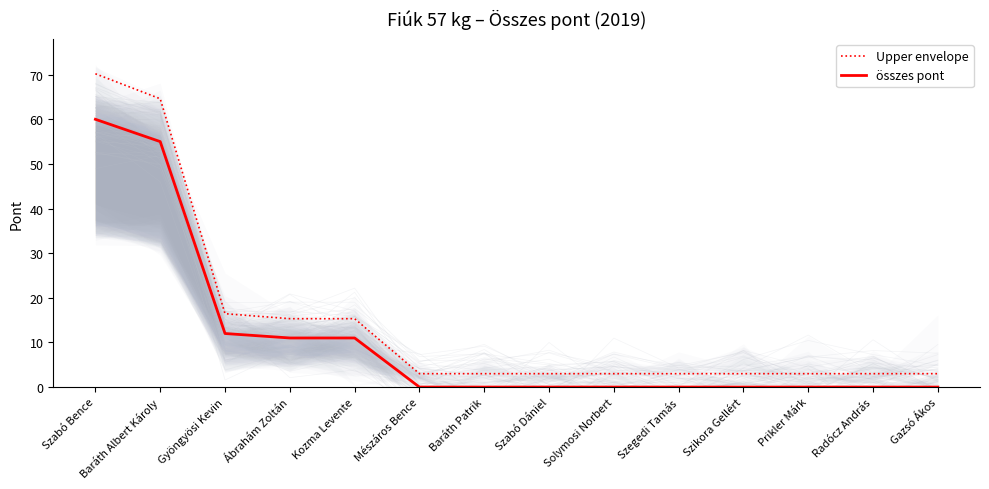

What is the label of the 3rd point from the right?

Prikler Márk